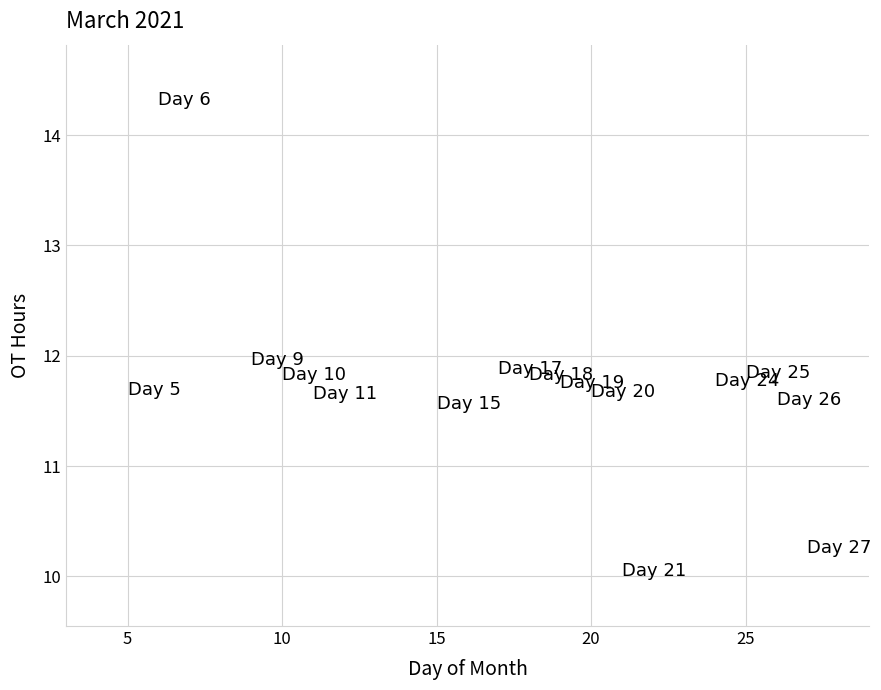

What is the range of X values (max minus min)?

22.0